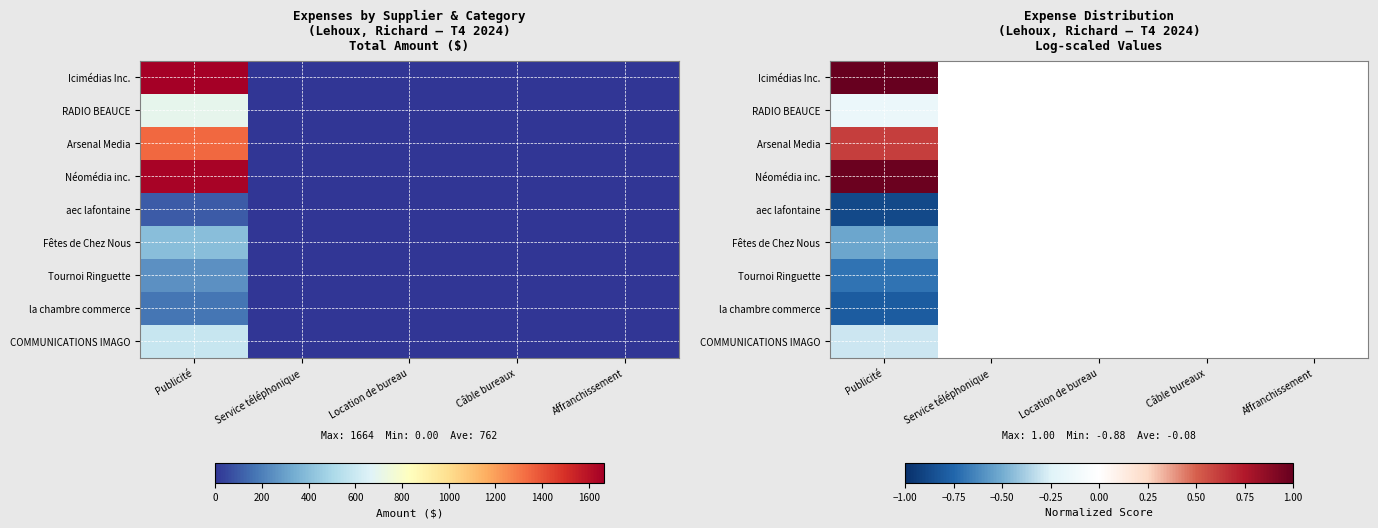

Where is Icimédias Inc. nearest to the value 1?

Publicité